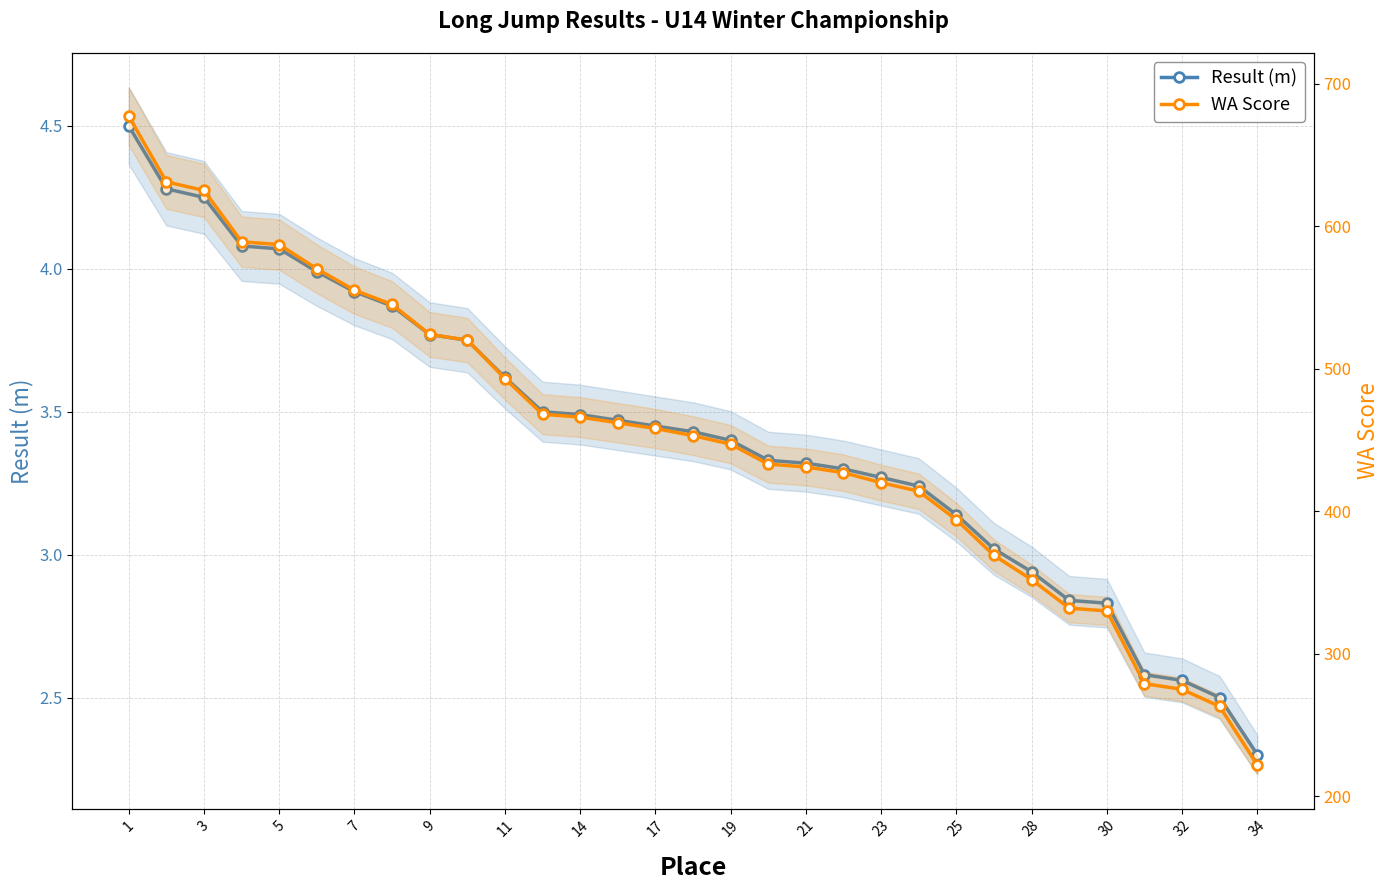

At which category is the sum across all series the highest?

1